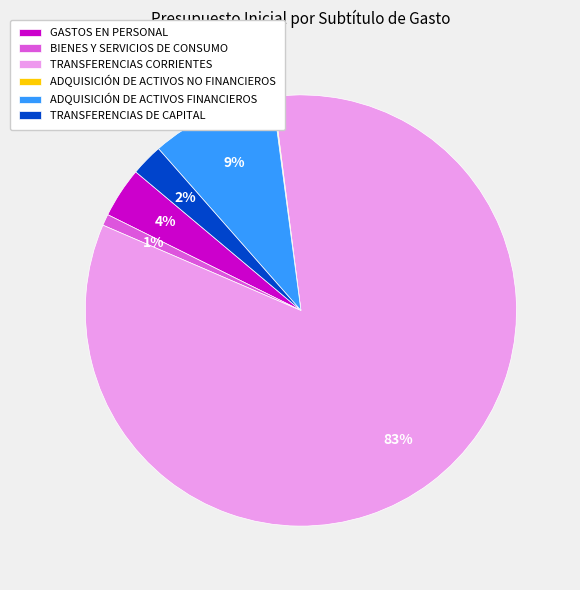

What percentage is the BIENES Y SERVICIOS DE CONSUMO slice, to the nearest percent?

1%